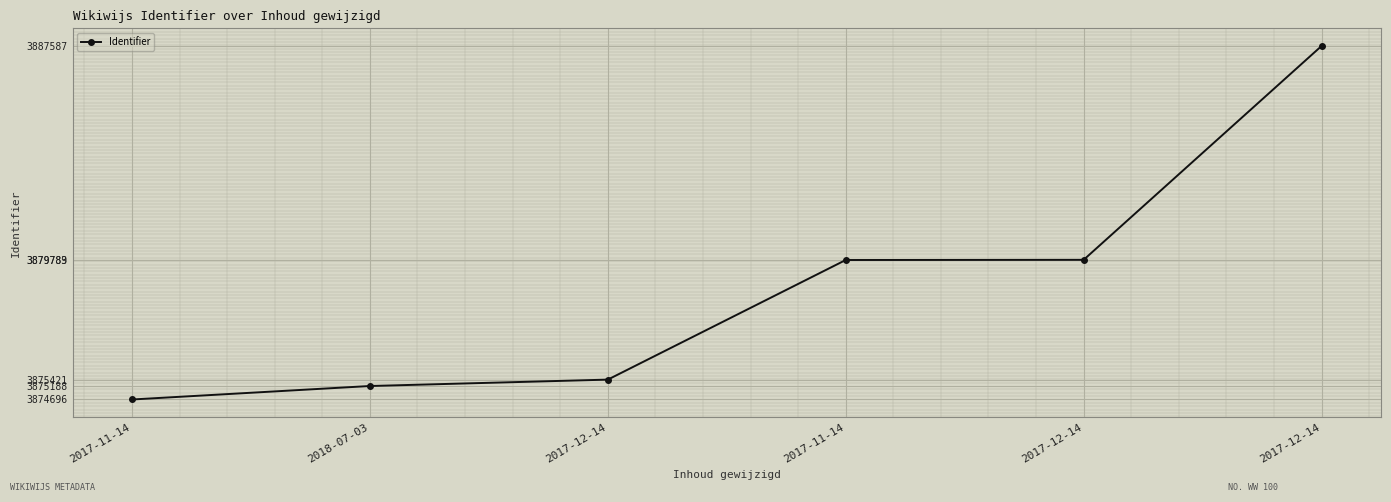

What is the difference between the values at 2017-11-14 and 2017-12-14?

5093